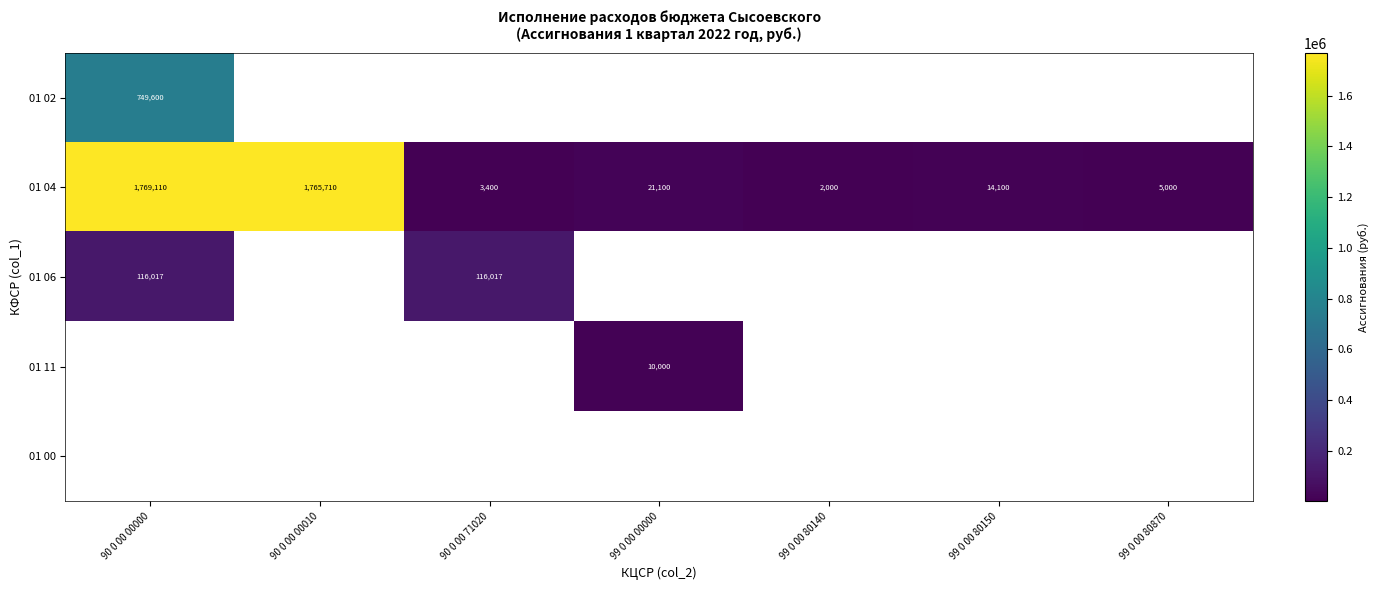

Rank the categories by 01 04 value from lowest to highest.

99 0 00 80140, 90 0 00 71020, 99 0 00 80870, 99 0 00 80150, 99 0 00 00000, 90 0 00 00010, 90 0 00 00000